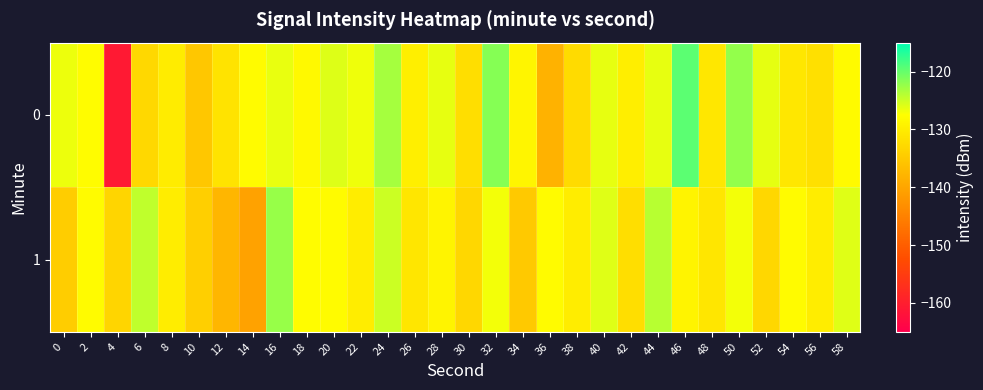

What is the spread (max minus min) of values at 44?

2.3